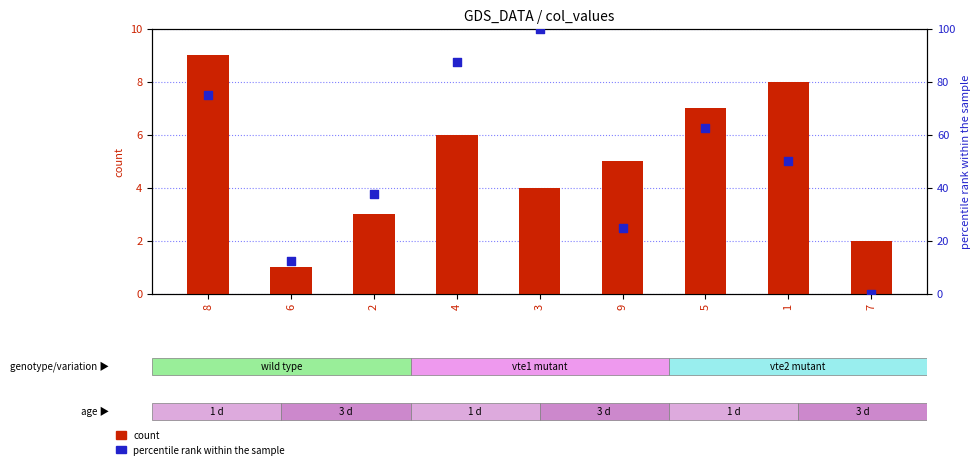

What is the total value across all series at 4?

93.5